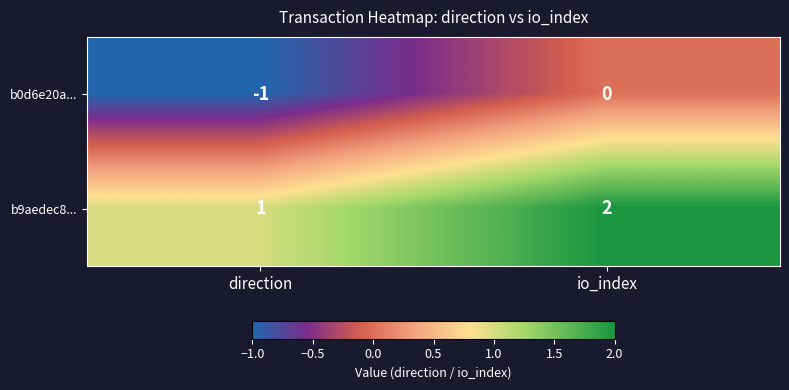

At which category does the chart reach its peak across all series?

io_index